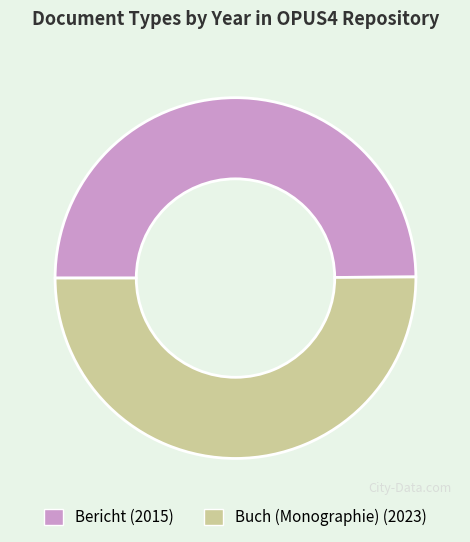

Approximately how many times larger is the value at Buch (Monographie) (2023) compared to Bericht (2015)?

1.0